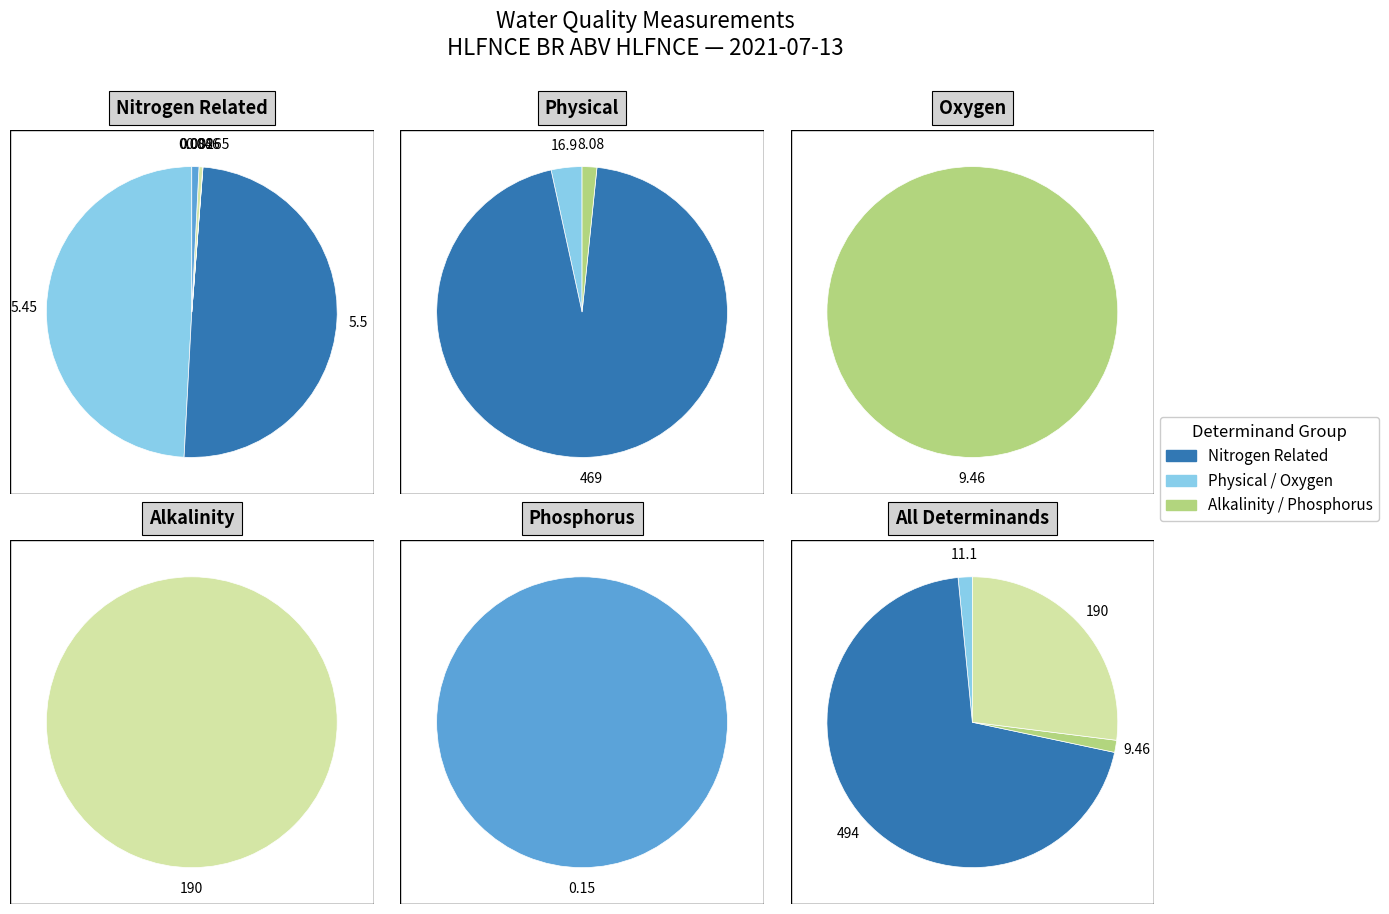

Is the sum of Alky pH 4.5 and Nitrite-N greater than half?

No